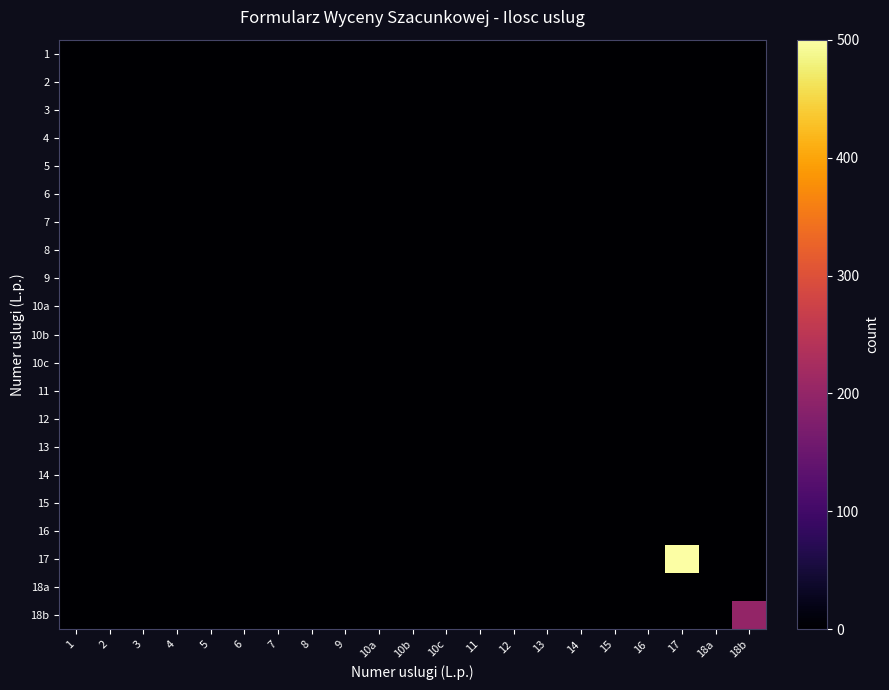

Which has a higher value, 9 or 18a?

9